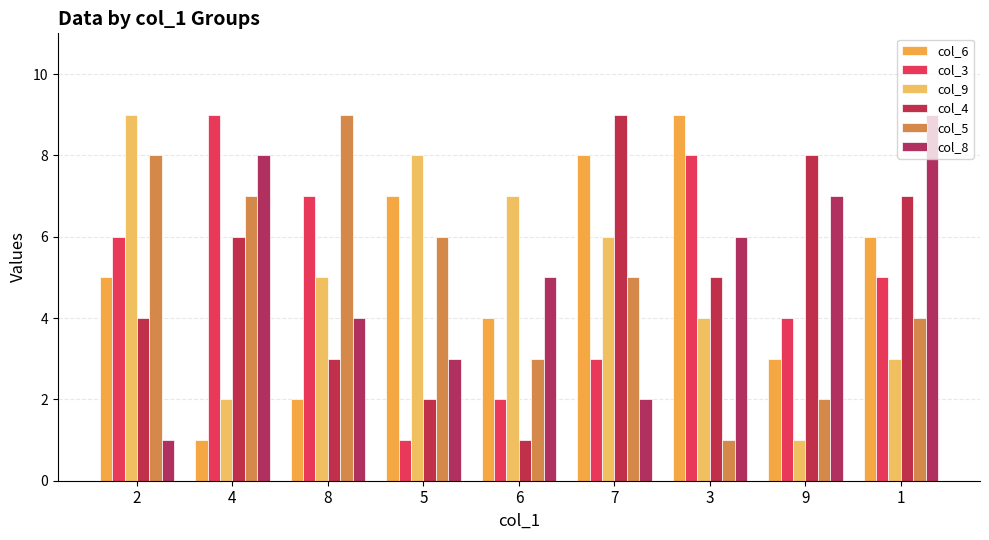

Rank the series at 5 from highest to lowest value.

col_9, col_6, col_5, col_8, col_4, col_3